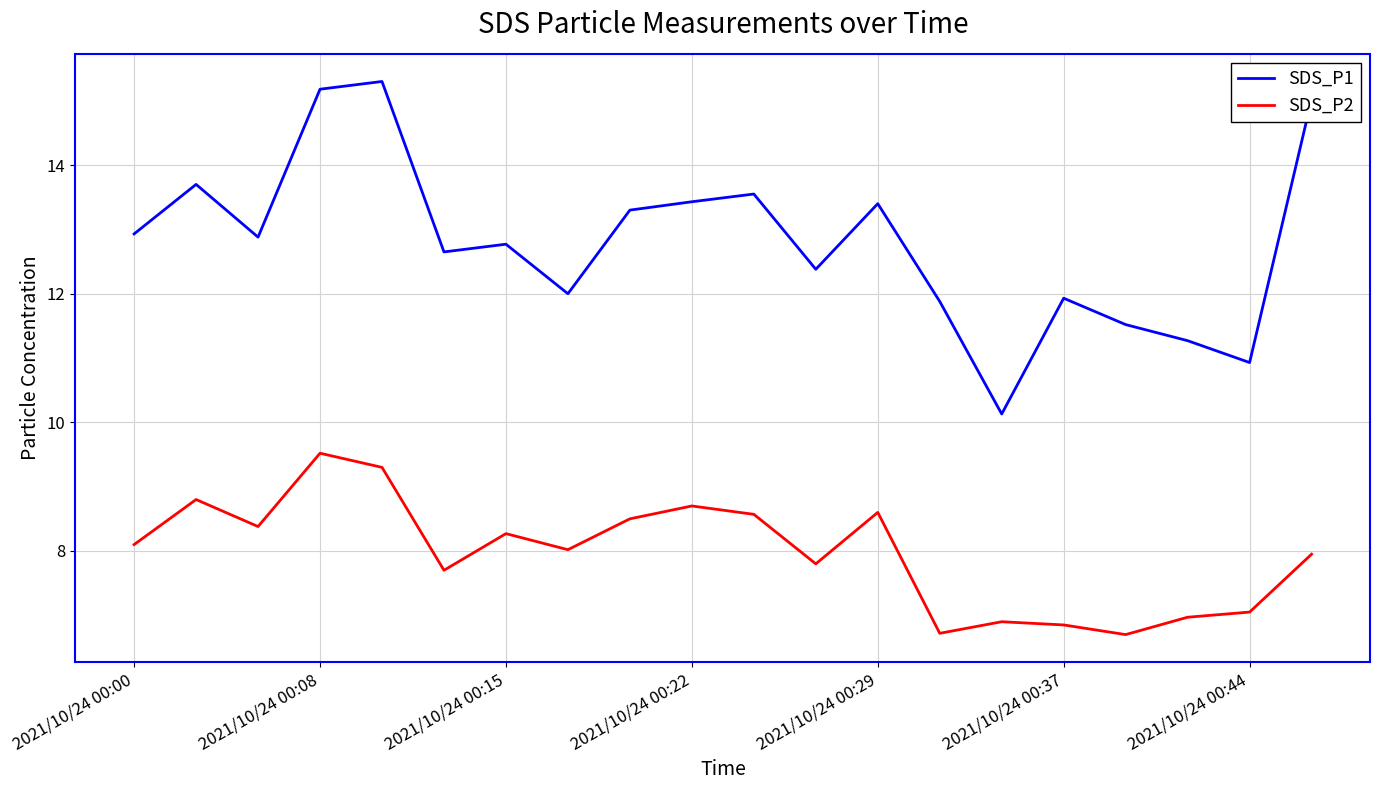

Which series has the largest range (max minus min)?

SDS_P1